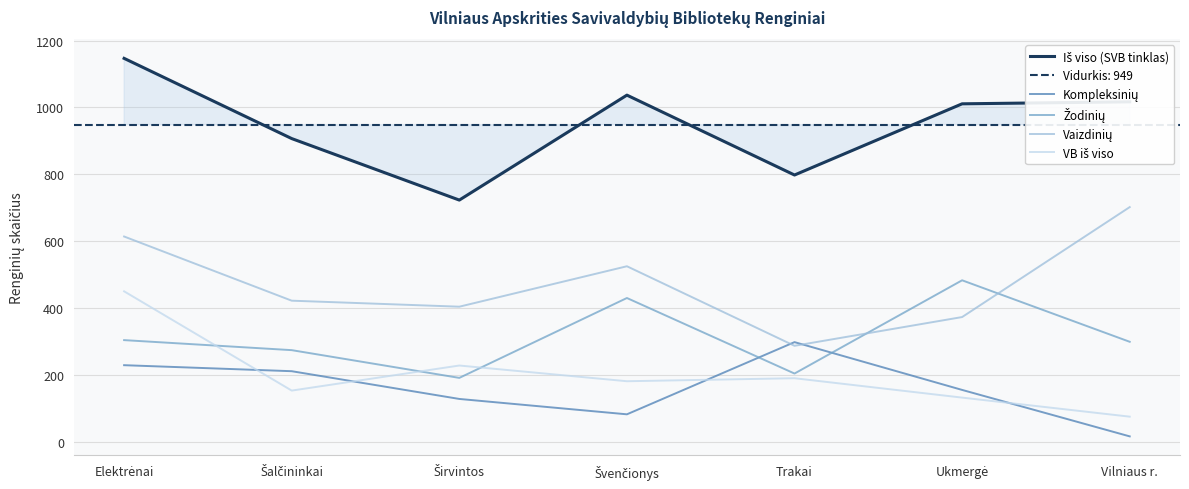

True or false: Iš viso (SVB tinklas) and Kompleksinių cross at least once.

False